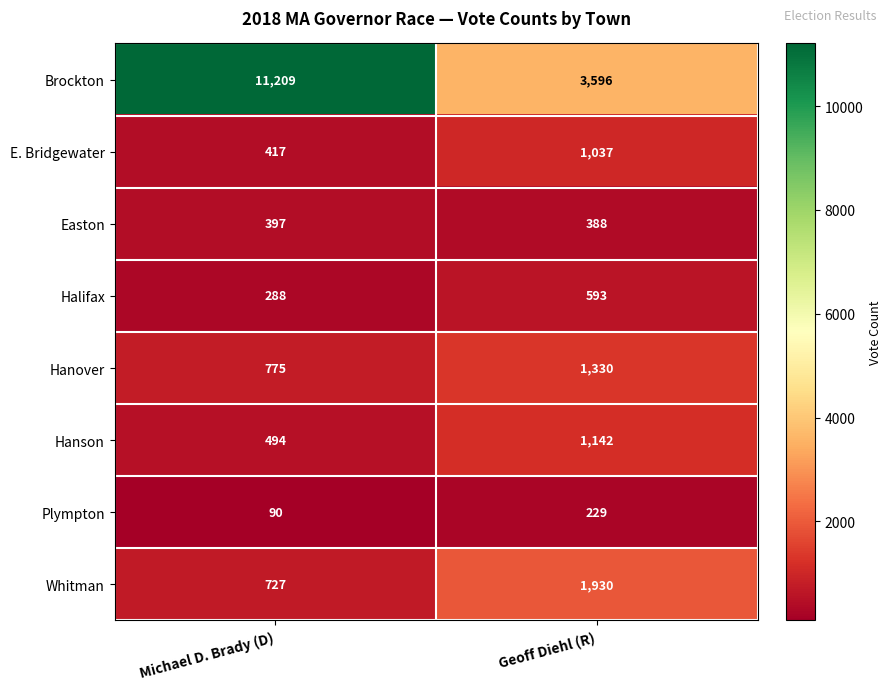

The value of Easton at Geoff Diehl (R) is 388. True or false?

True